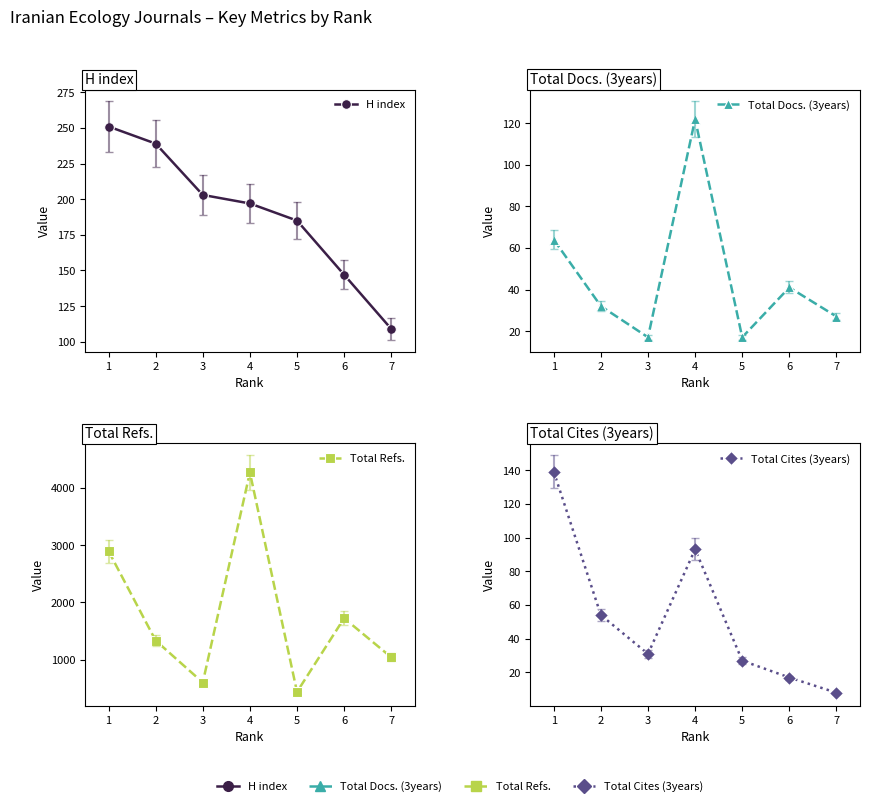

True or false: H index and Total Docs. (3years) intersect in this chart.

False